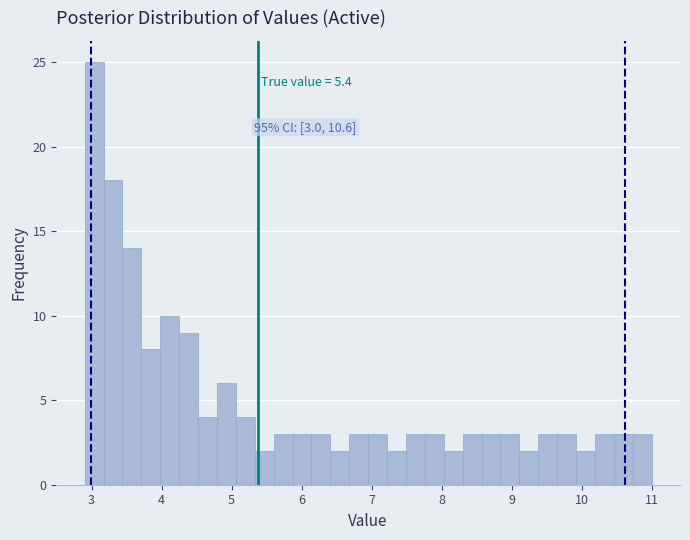

Read against the x-axis, roughly where is the centre of the tallest bar?

3.0